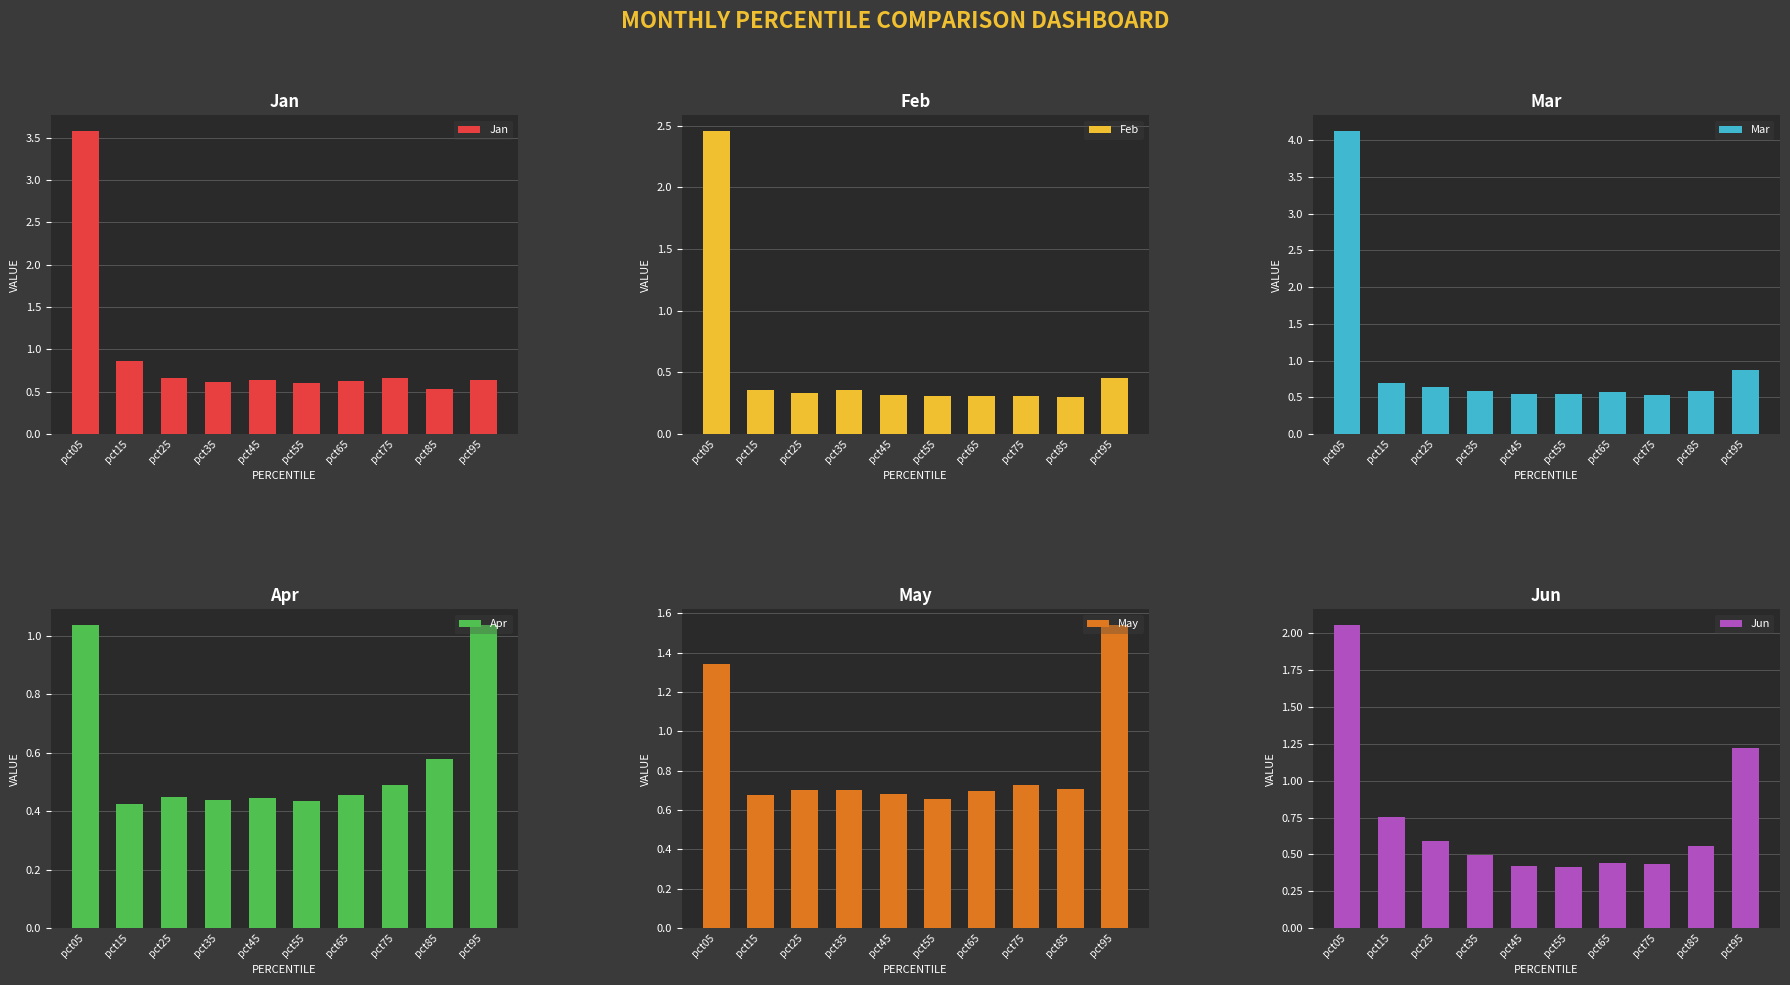

What are all the series names shown in the legend?

Jan, Feb, Mar, Apr, May, Jun